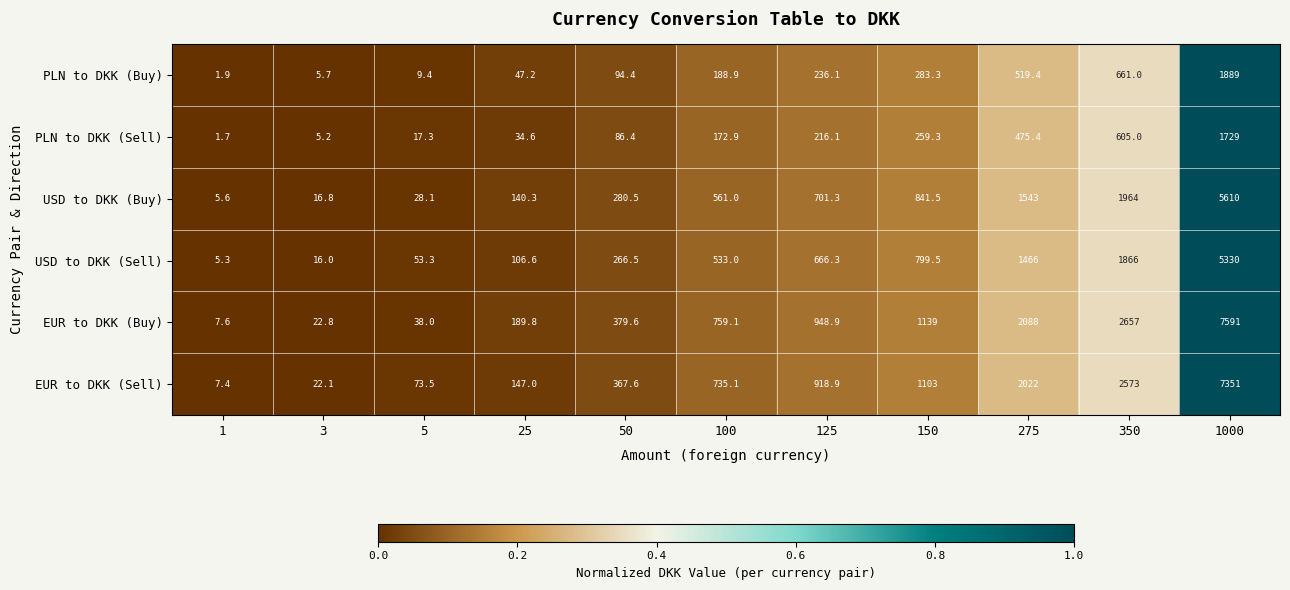

Which category has the lowest value across all series?

1